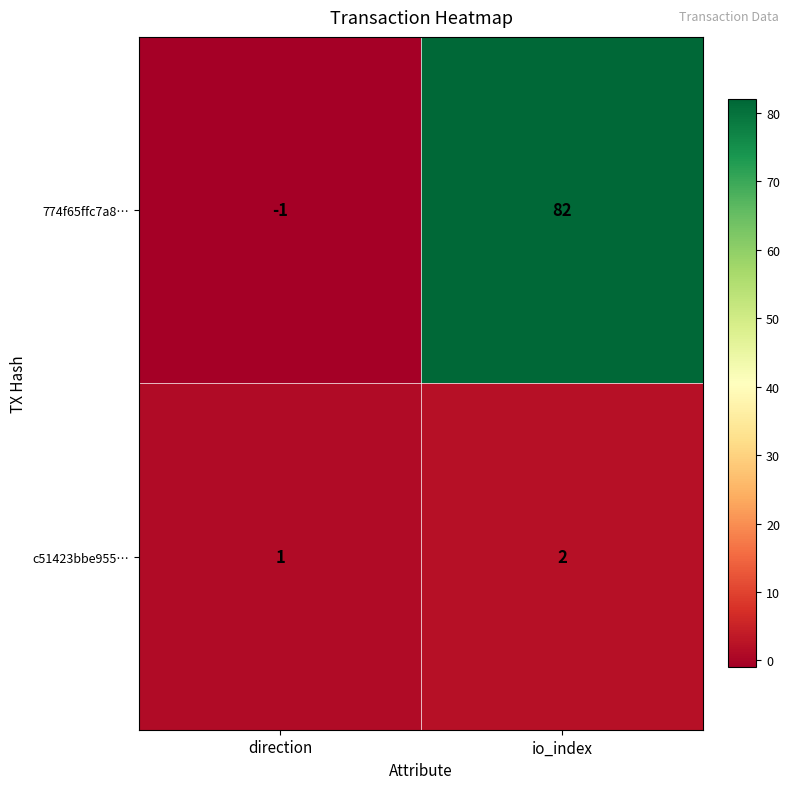

What is the greatest value displayed?

82